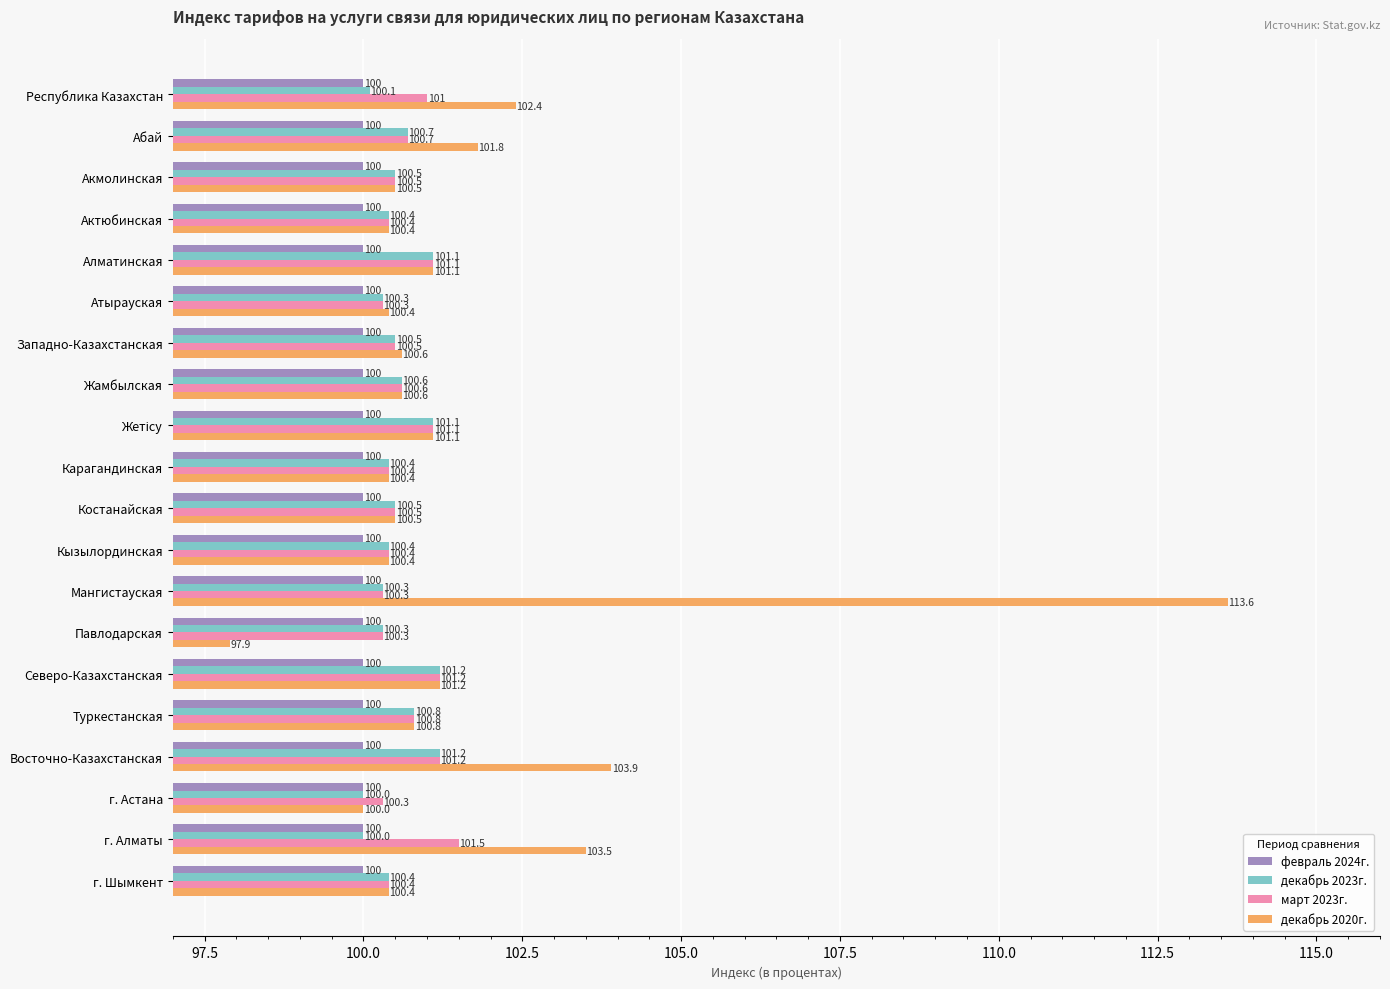

Read the февраль 2024г. value at Актюбинская.

100.0